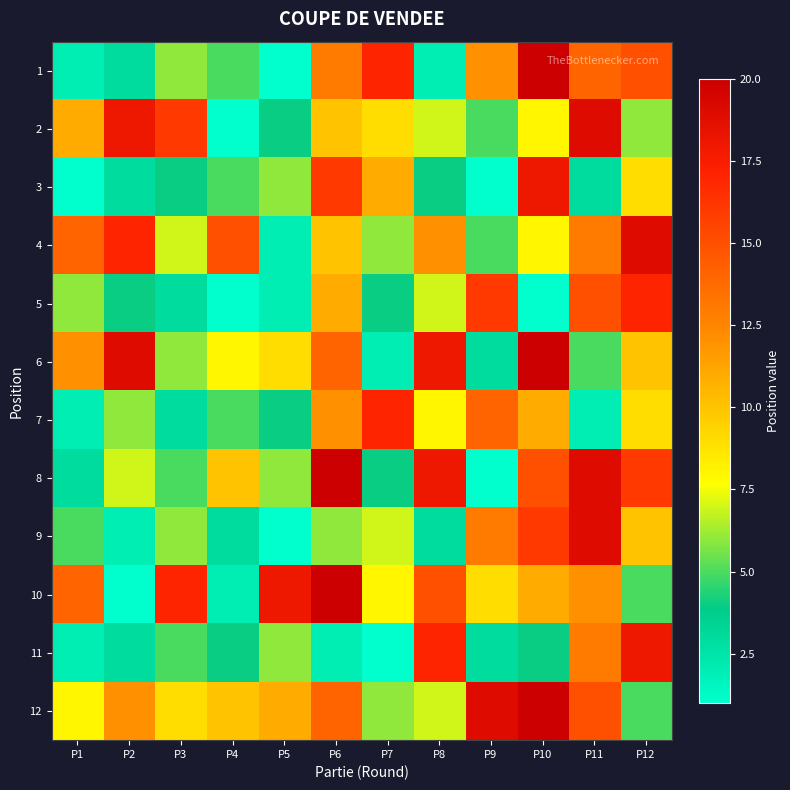

Reading left to right, what are all the values shown in this chart?

1: P1=2	P2=3	P3=6	P4=5	P5=1	P6=13	P7=17	P8=2	P9=12	P10=20	P11=14	P12=15
2: P1=11	P2=18	P3=16	P4=1	P5=4	P6=10	P7=9	P8=7	P9=5	P10=8	P11=19	P12=6
3: P1=1	P2=3	P3=4	P4=5	P5=6	P6=16	P7=11	P8=4	P9=1	P10=18	P11=3	P12=9
4: P1=14	P2=17	P3=7	P4=15	P5=2	P6=10	P7=6	P8=12	P9=5	P10=8	P11=13	P12=19
5: P1=6	P2=4	P3=3	P4=1	P5=2	P6=11	P7=4	P8=7	P9=16	P10=1	P11=15	P12=17
6: P1=12	P2=19	P3=6	P4=8	P5=9	P6=14	P7=2	P8=18	P9=3	P10=20	P11=5	P12=10
7: P1=2	P2=6	P3=3	P4=5	P5=4	P6=12	P7=17	P8=8	P9=14	P10=11	P11=2	P12=9
8: P1=3	P2=7	P3=5	P4=10	P5=6	P6=20	P7=4	P8=18	P9=1	P10=15	P11=19	P12=16
9: P1=5	P2=2	P3=6	P4=3	P5=1	P6=6	P7=7	P8=3	P9=13	P10=16	P11=19	P12=10
10: P1=14	P2=1	P3=17	P4=2	P5=18	P6=20	P7=8	P8=15	P9=9	P10=11	P11=12	P12=5
11: P1=2	P2=3	P3=5	P4=4	P5=6	P6=2	P7=1	P8=17	P9=3	P10=4	P11=13	P12=18
12: P1=8	P2=12	P3=9	P4=10	P5=11	P6=14	P7=6	P8=7	P9=19	P10=20	P11=15	P12=5